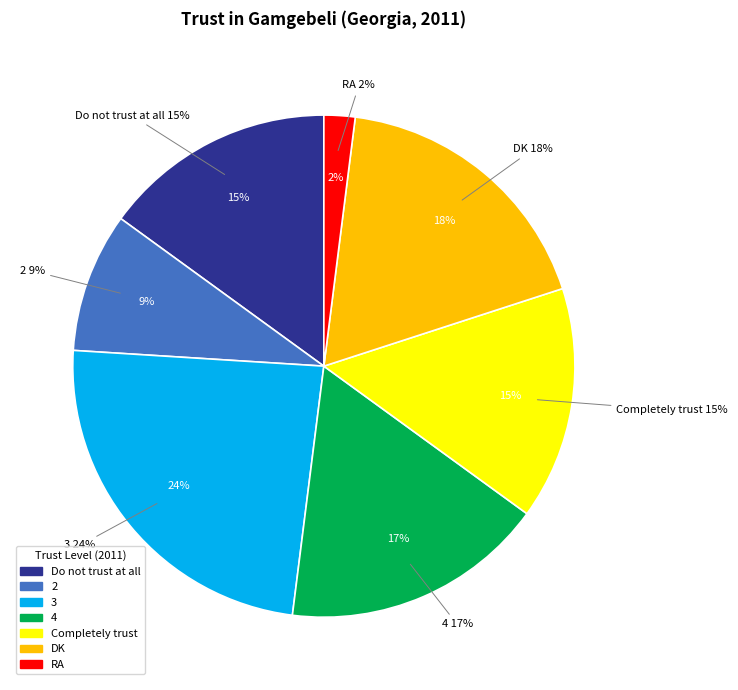

To the nearest percent, what percentage of the pie is 2?

9%